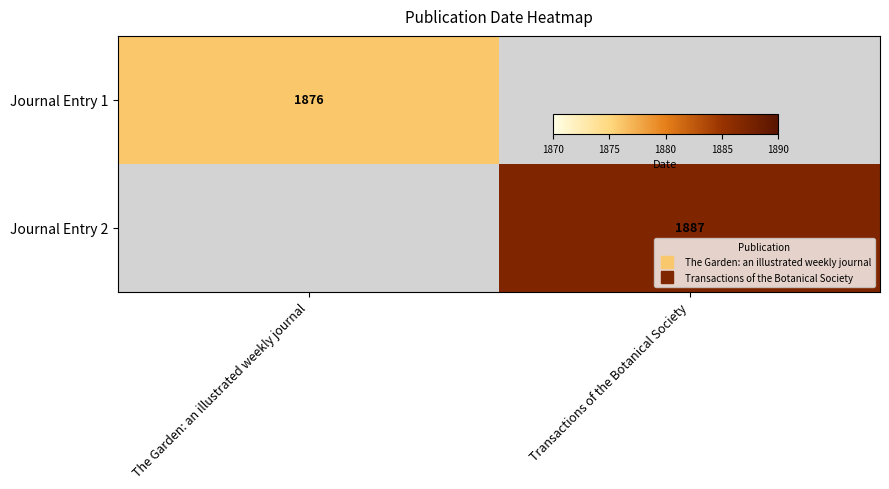

Which label corresponds to the smallest value in the chart?

Transactions of the Botanical Society